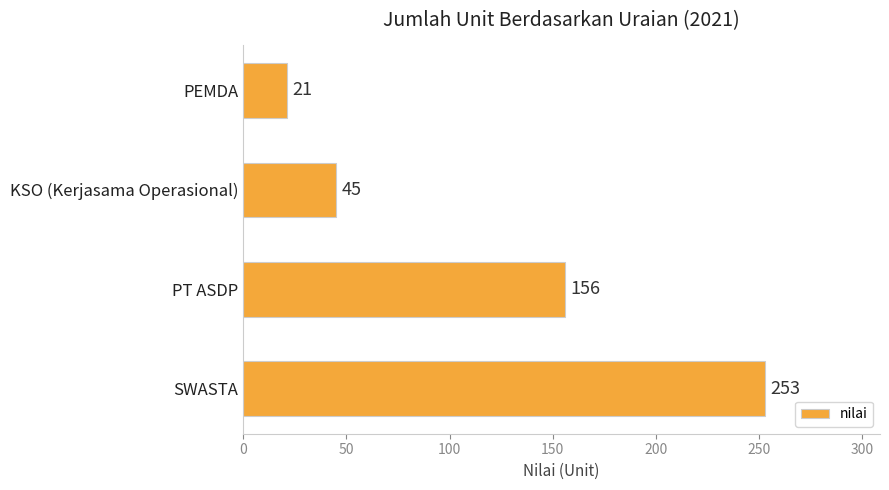

Where is the data nearest to the value 137?

PT ASDP